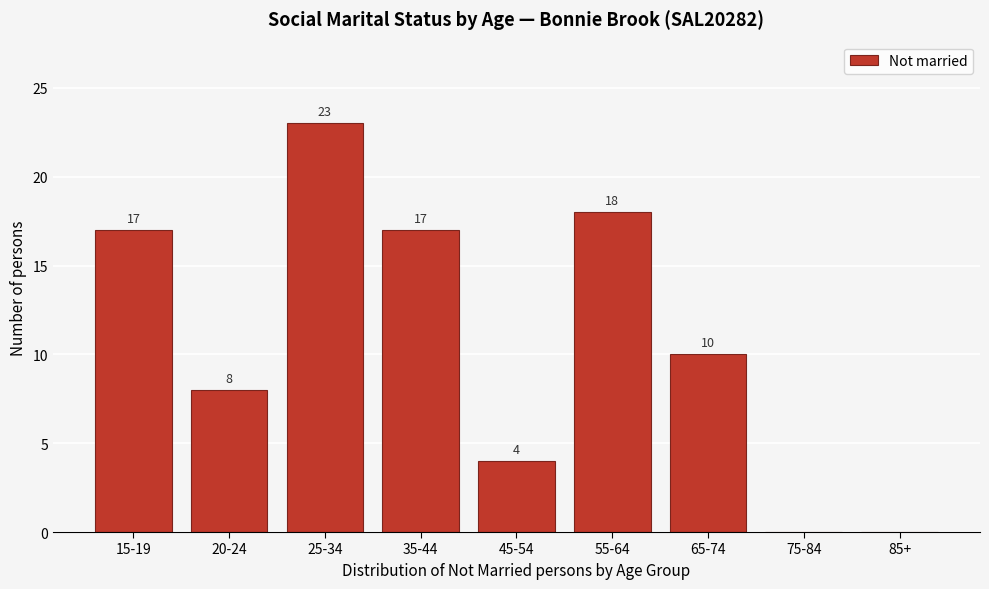

Reading left to right, extract all data points from this chart.

15-19=17	20-24=8	25-34=23	35-44=17	45-54=4	55-64=18	65-74=10	75-84=0	85+=0